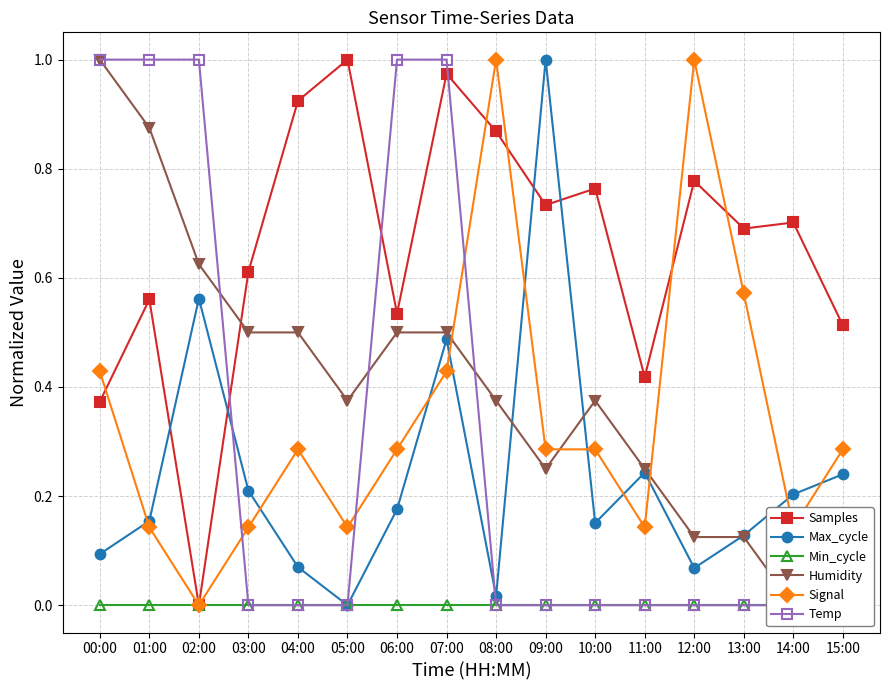

Which has a higher value, 05:00 or 01:00?

05:00